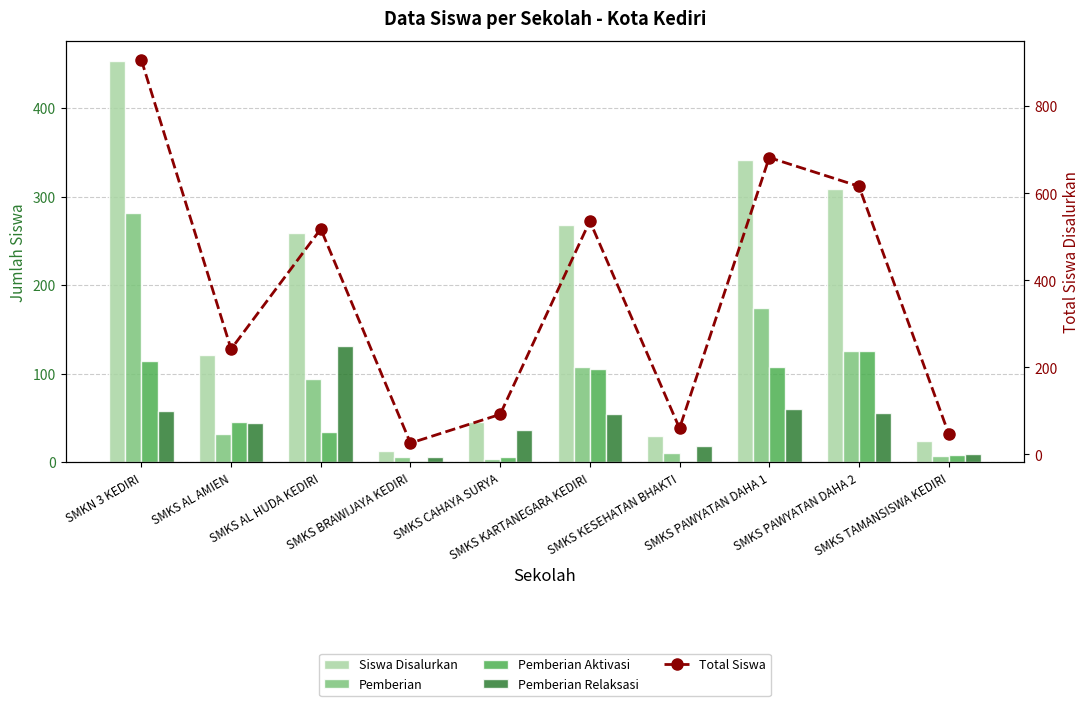

Reading right to left, extract all data points from this chart.

Siswa Disalurkan: 24	308	341	30	268	46	13	259	121	453
Pemberian: 7	126	174	11	108	4	6	94	32	281
Pemberian Aktivasi: 8	126	107	1	105	6	1	34	45	114
Pemberian Relaksasi: 9	56	60	18	55	36	6	131	44	58
Total Siswa: 48	616	682	60	536	92	26	518	242	906